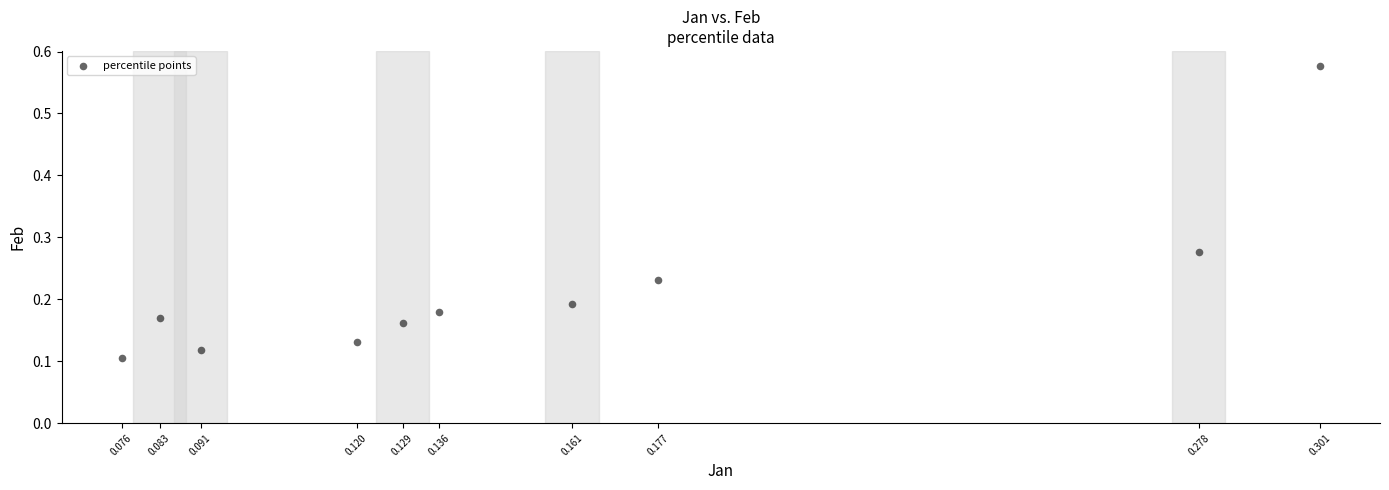

What is the range of Y values (max minus min)?

0.5